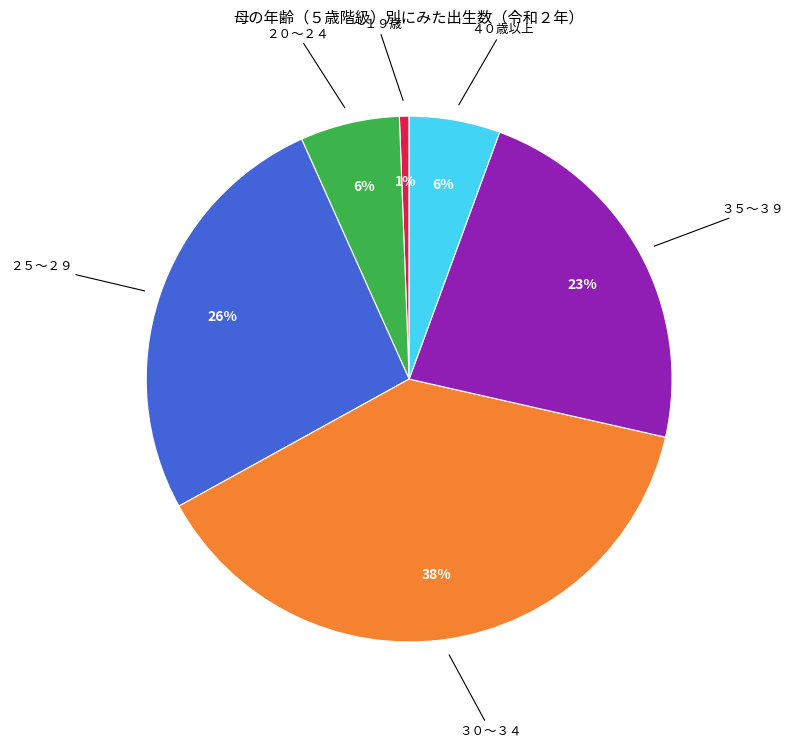

Which category has the biggest portion of the pie?

３０～３４